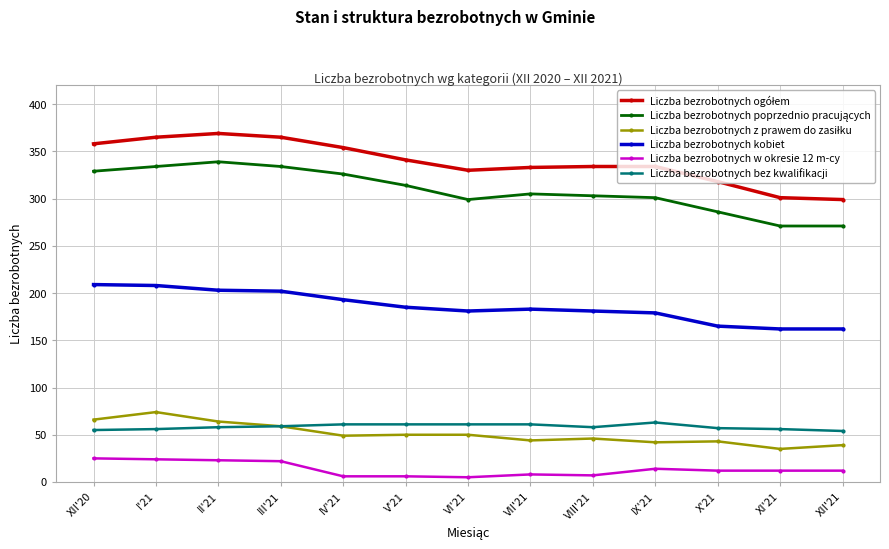

At how many categories does at least one series exceed 308?

11